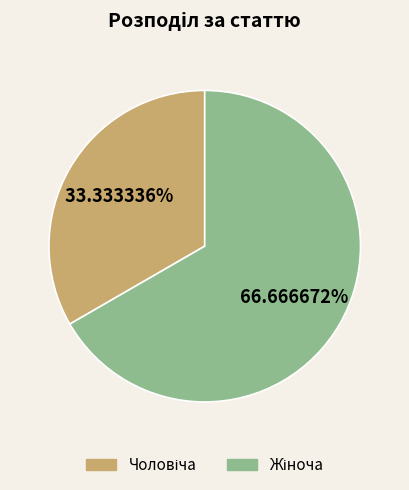

How many segments does this pie chart have?

2